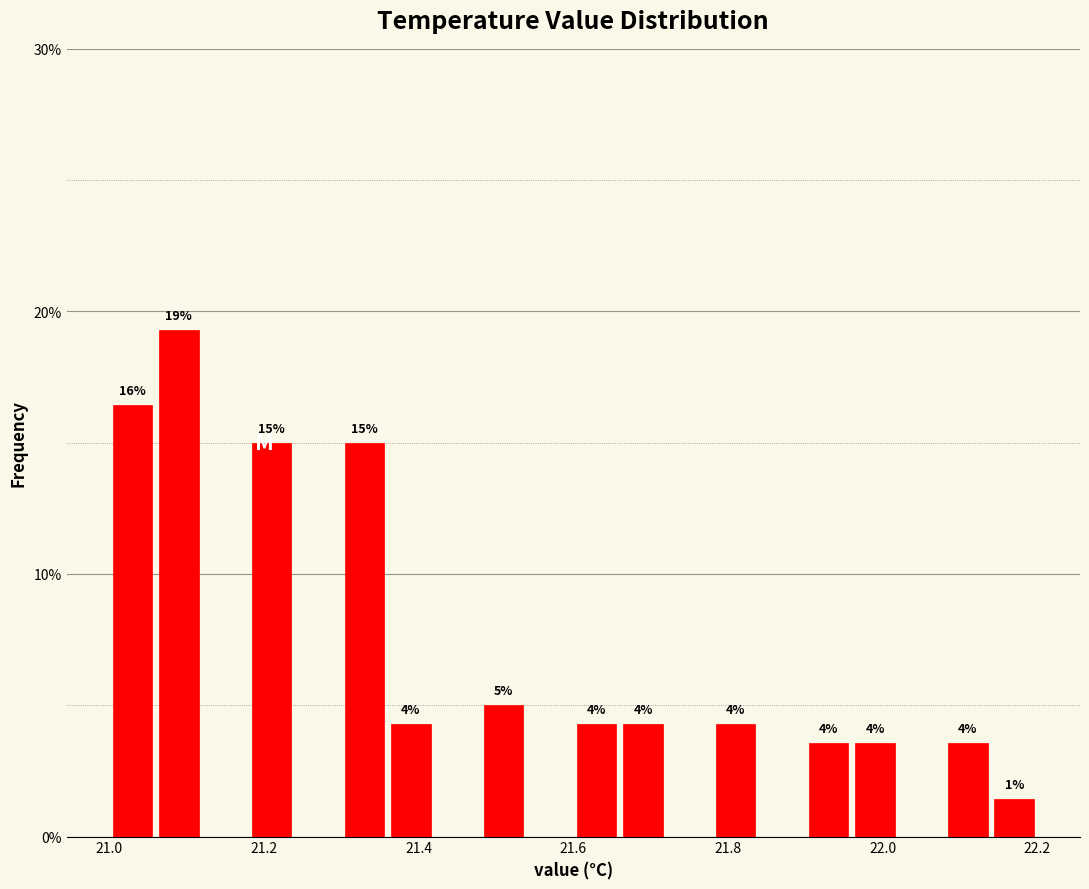

Read against the x-axis, roughly where is the centre of the tallest bar?

21.10